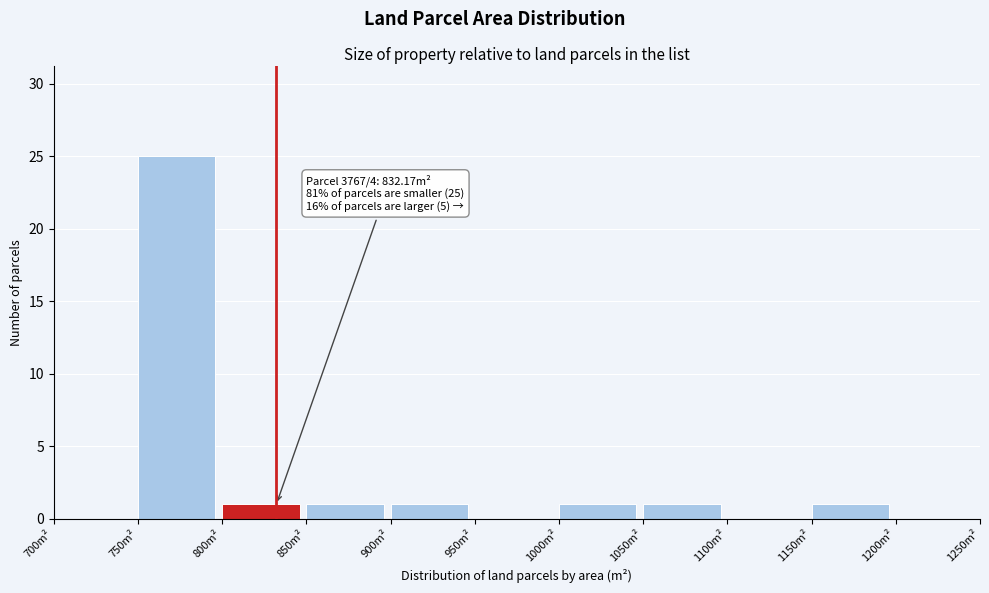

Over which range of the x-axis is the bar tallest?

750 to 800